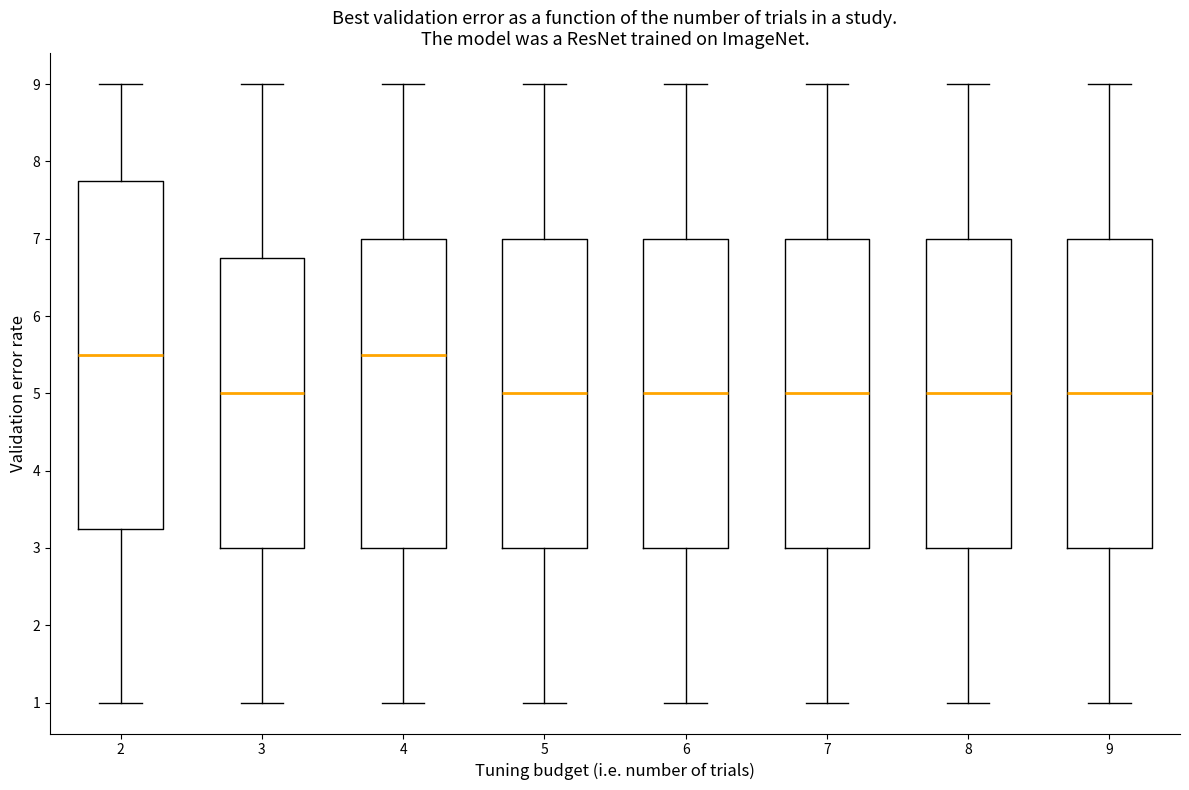

Comparing the boxes themselves (not the whiskers), which one is the tallest?

2